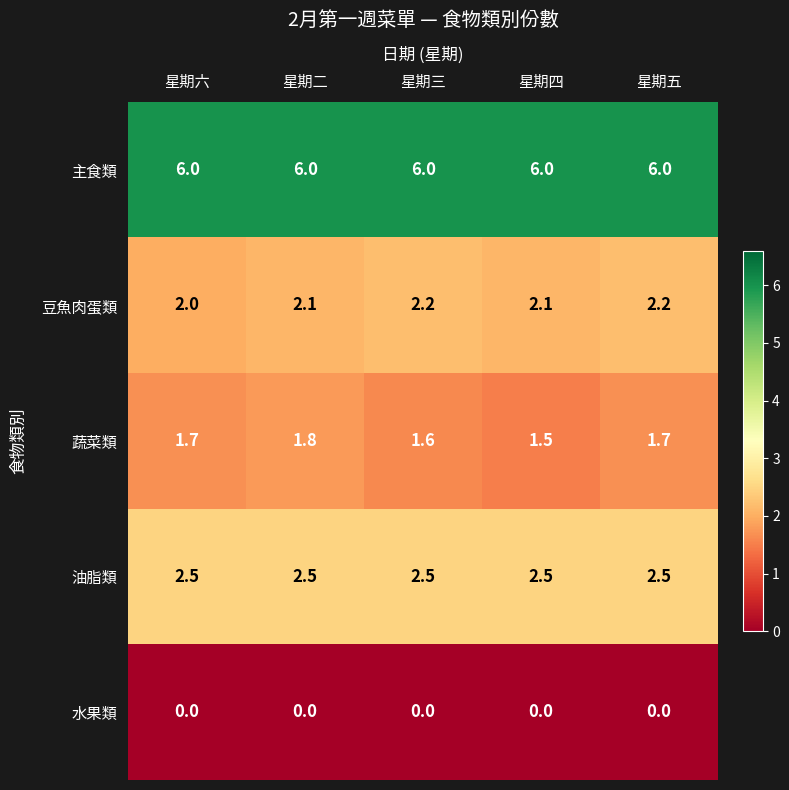

How many data points does each series have?

5